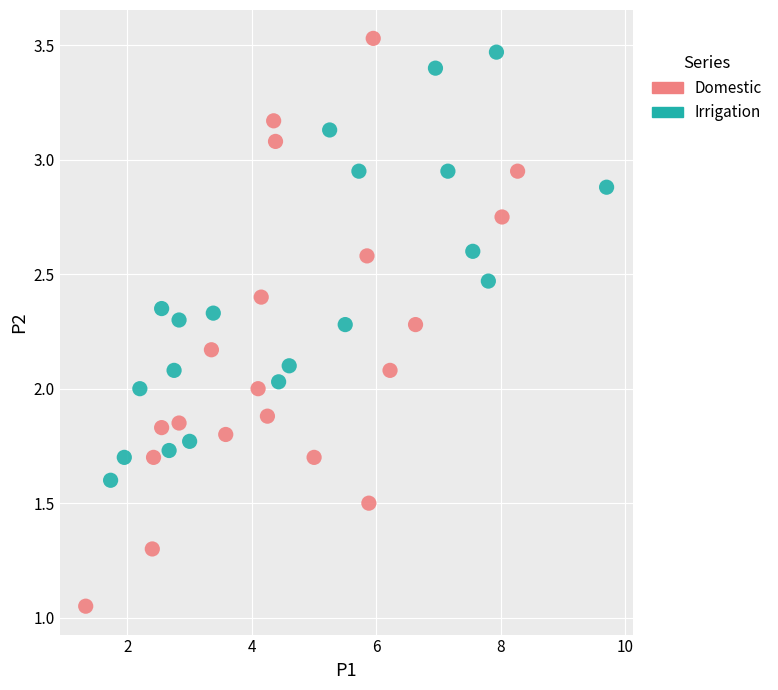

Which series contains the highest Y value?

Domestic